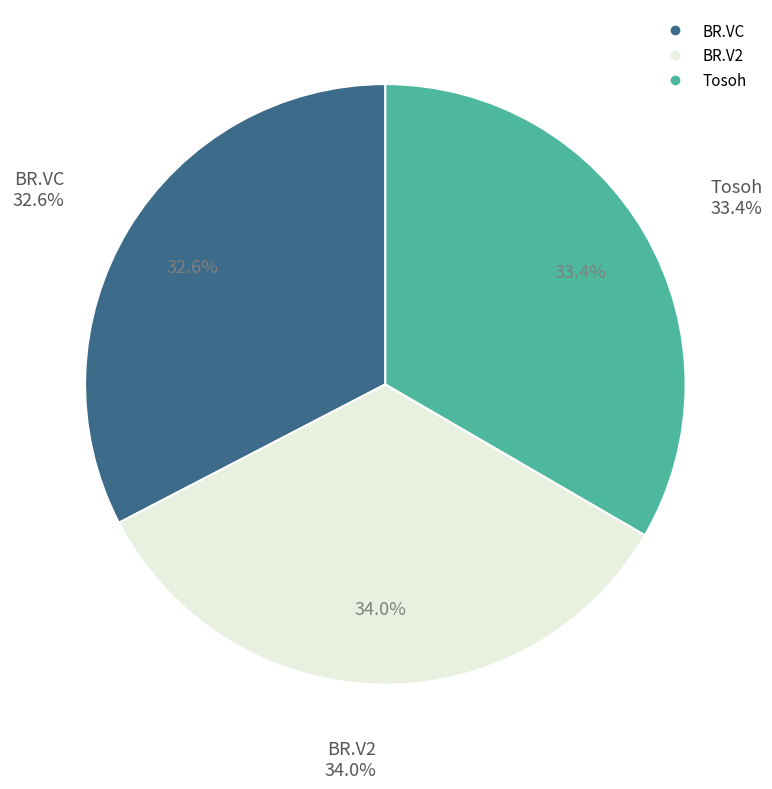

Is it true that 4 is 17% of the pie?

False